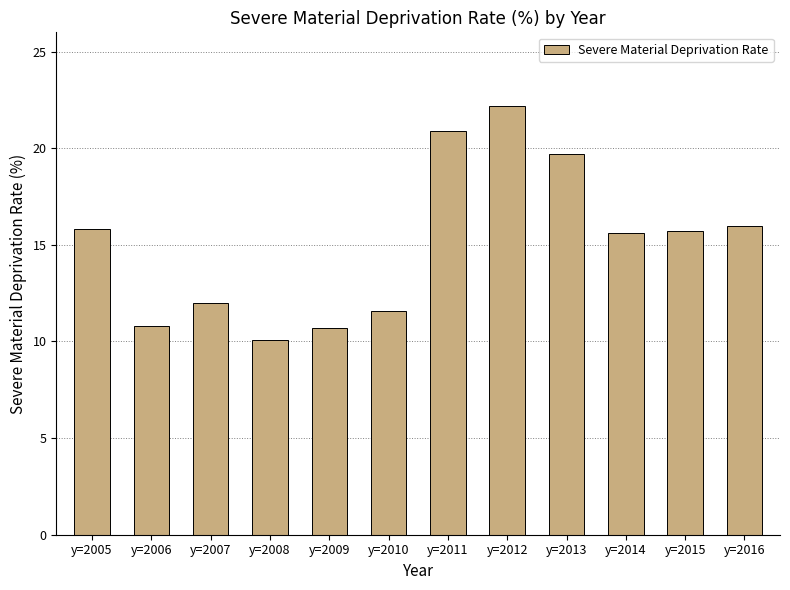

What is the ratio of the value at y=2013 to the value at y=2007?

1.6